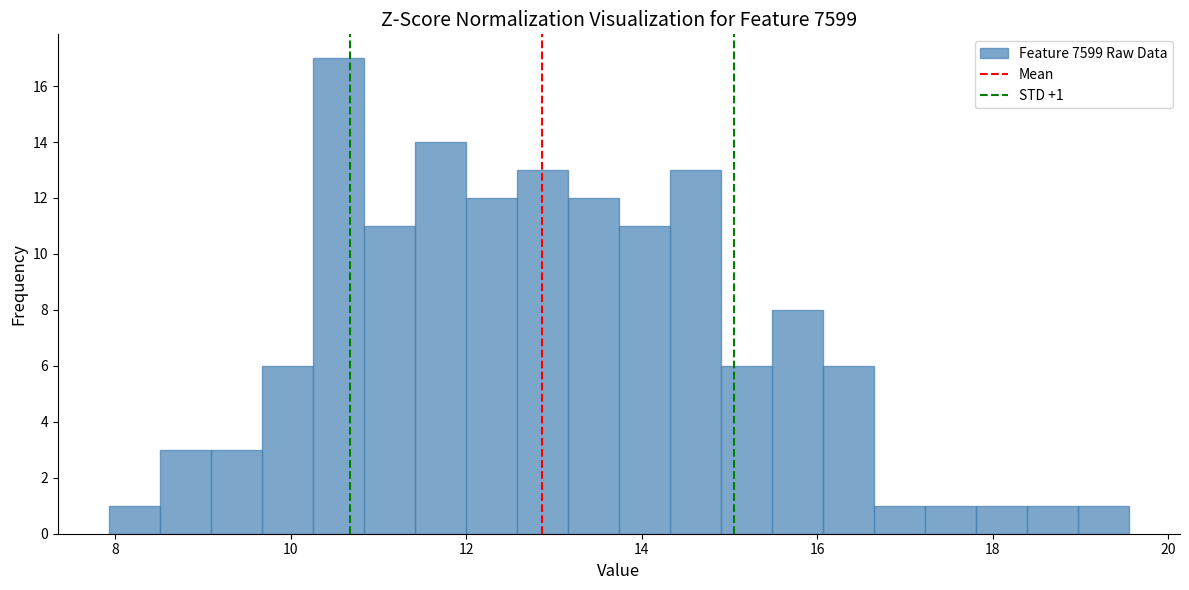

Read against the x-axis, roughly where is the centre of the tallest bar?

10.6